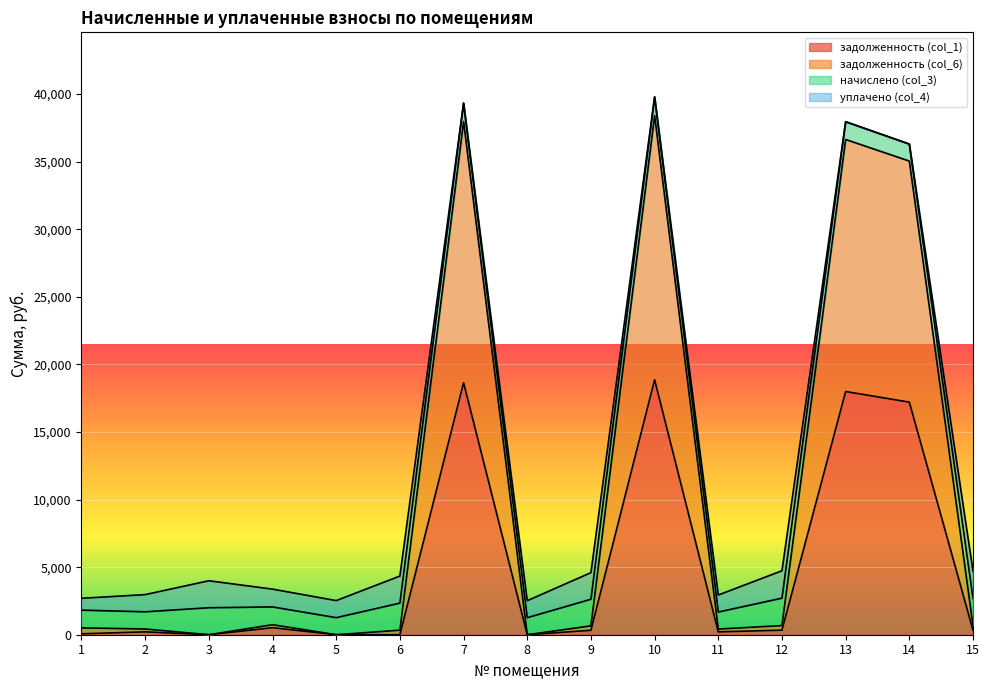

Count the number of categories in the chart.

15